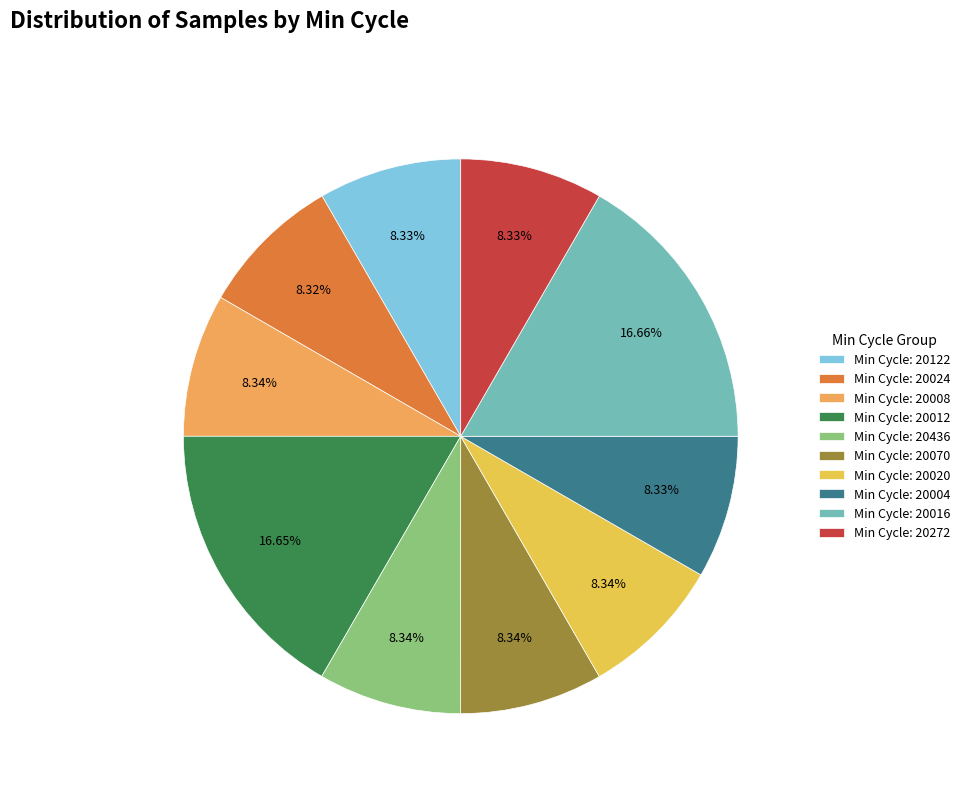

Count the number of slices in the pie.

10